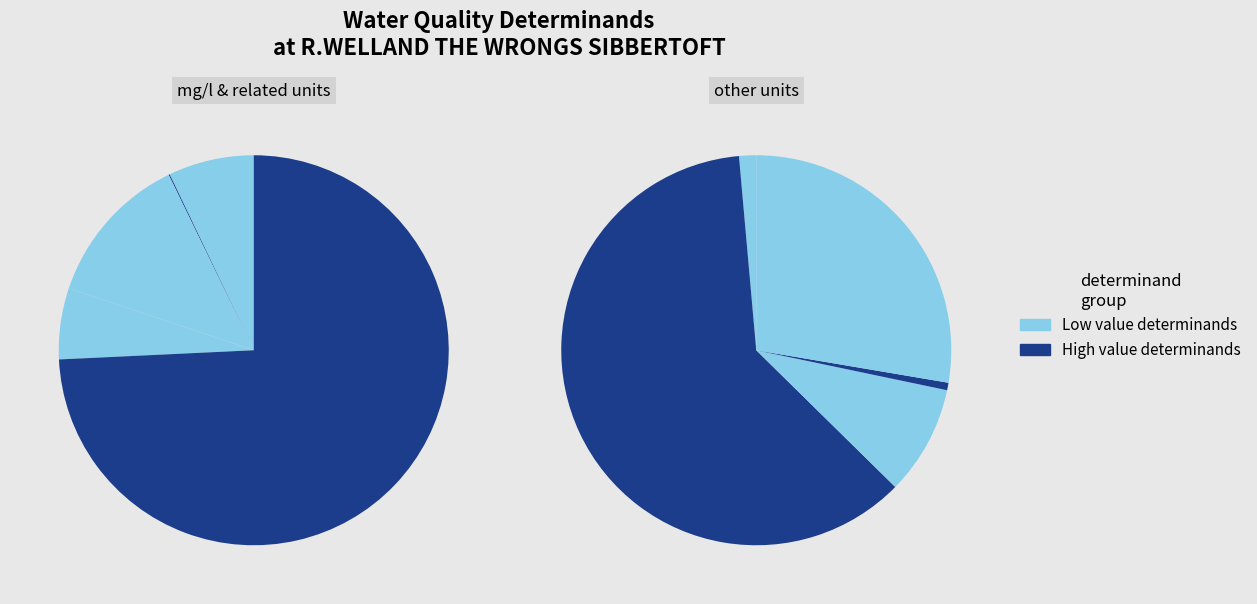

Which has a higher value, Temp Water or Ammonia(N)?

Temp Water